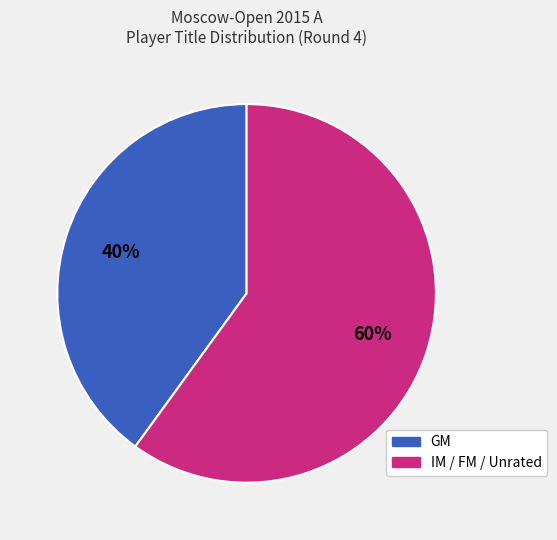

Count the number of slices in the pie.

2